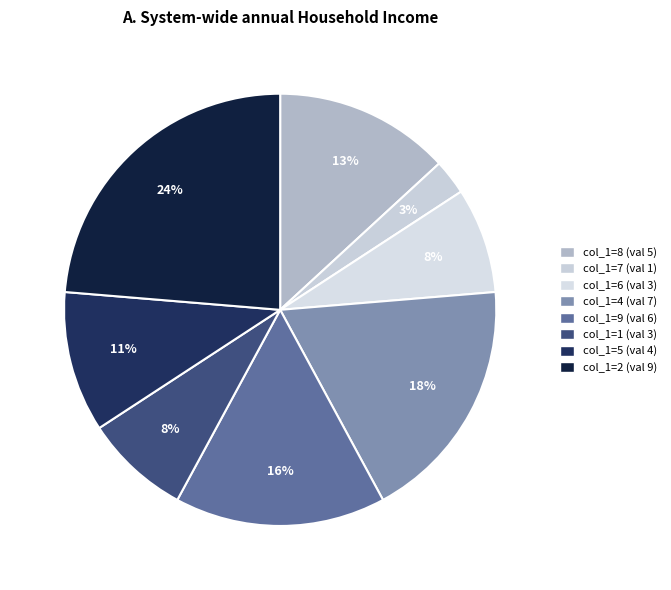

How many segments does this pie chart have?

8